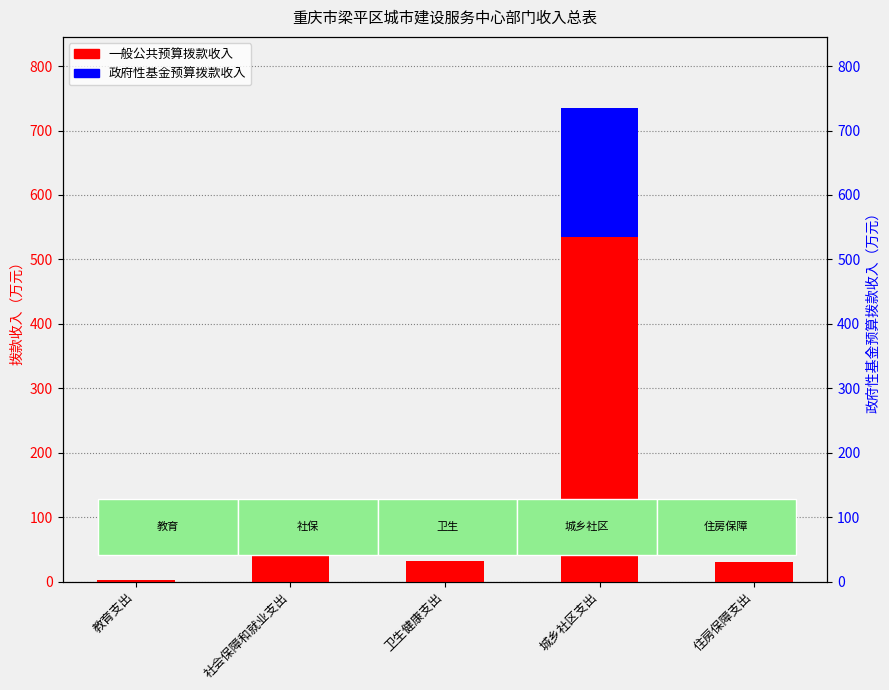

Which category has the lowest value across all series?

教育支出